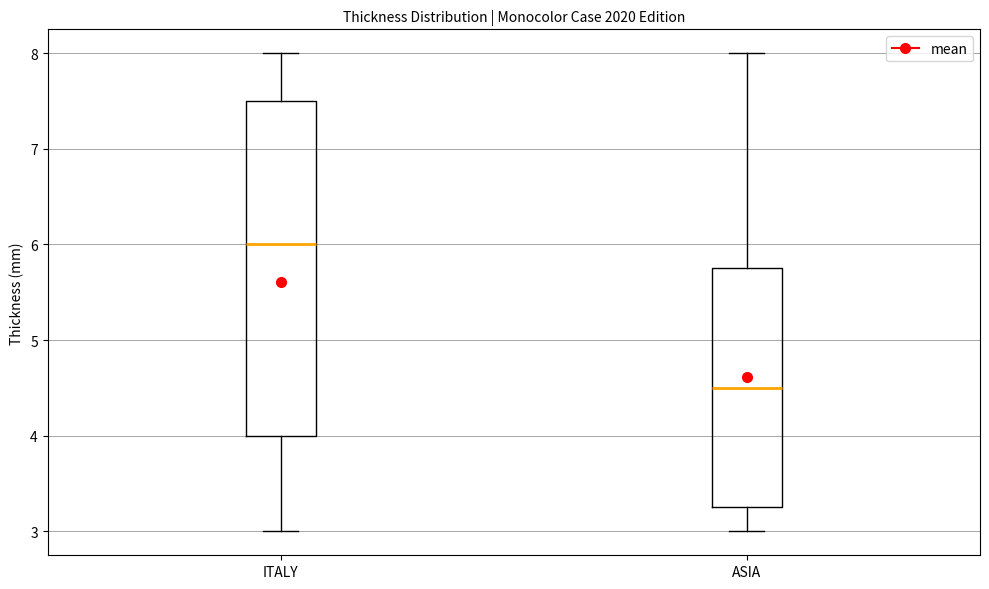

Where does the lower whisker of the box for ASIA end on the y-axis? The values are not printed on the chart, so give them approximately, as read against the axis.

3.0